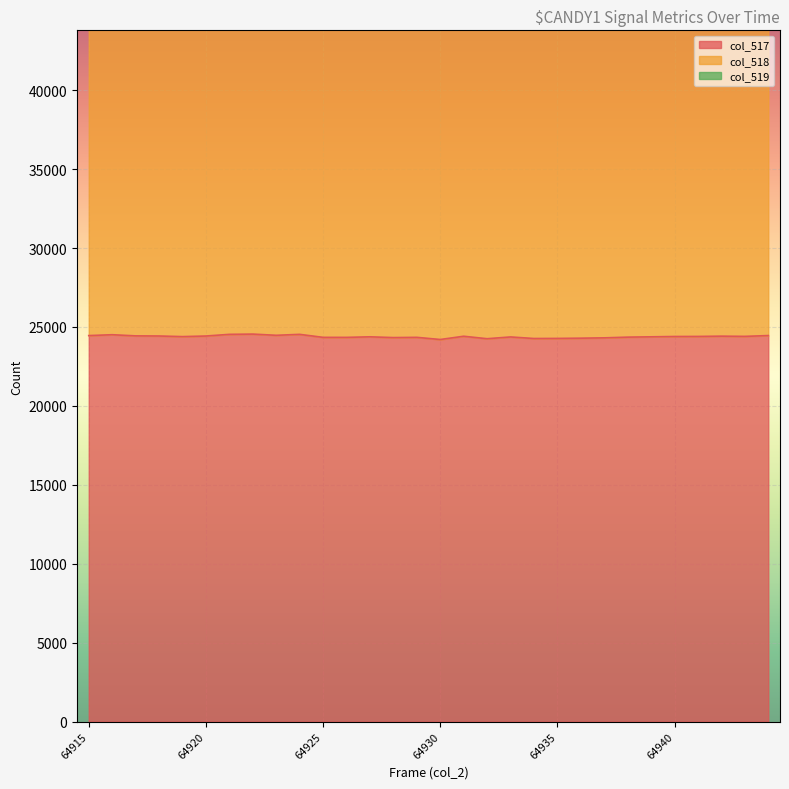

What are all the series names shown in the legend?

col_517, col_518, col_519